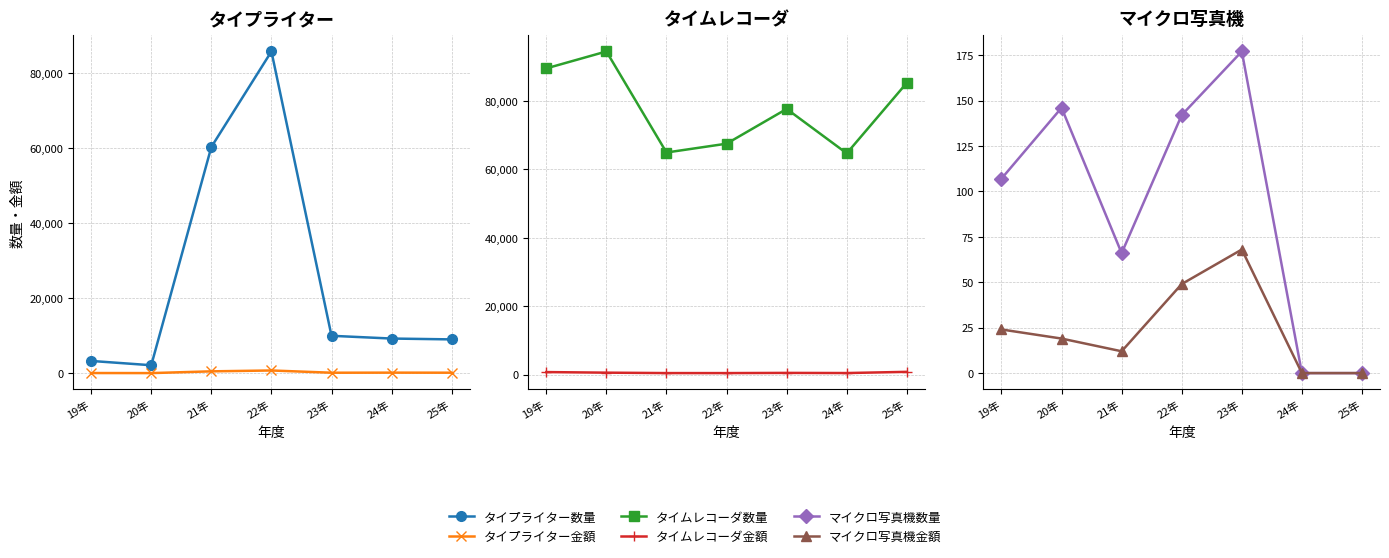

What is the greatest value displayed?

94508